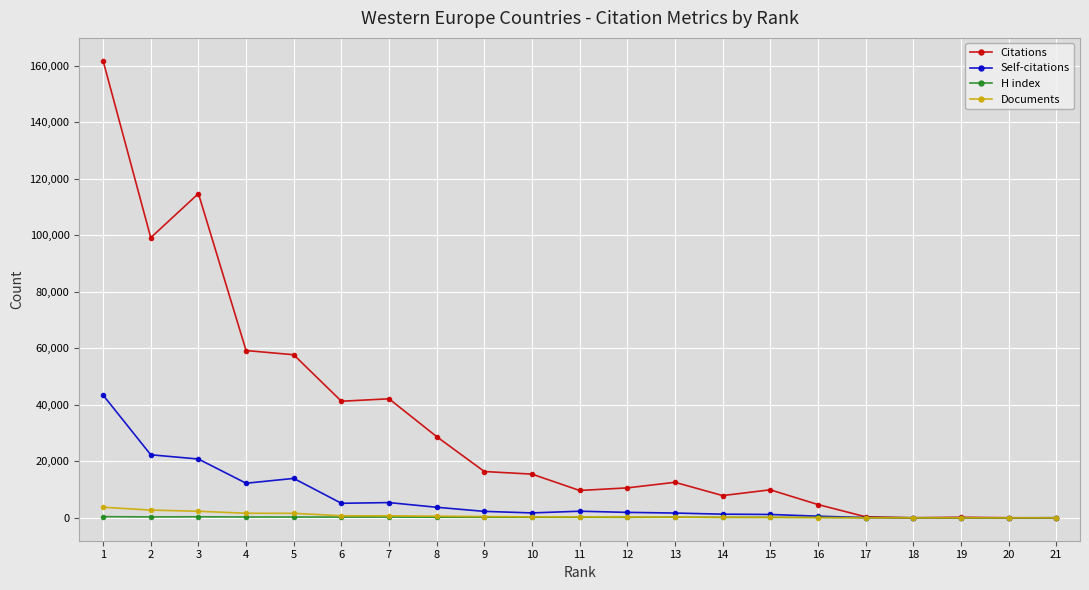

True or false: H index has more than 0 points higher than both neighbors.

True